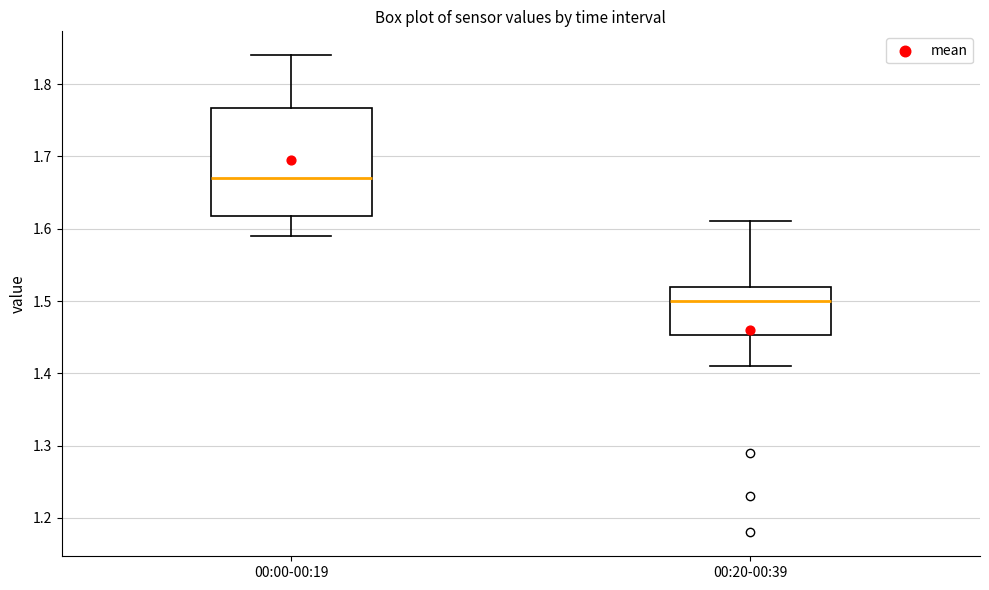

Comparing the boxes themselves (not the whiskers), which one is the tallest?

00:00-00:19